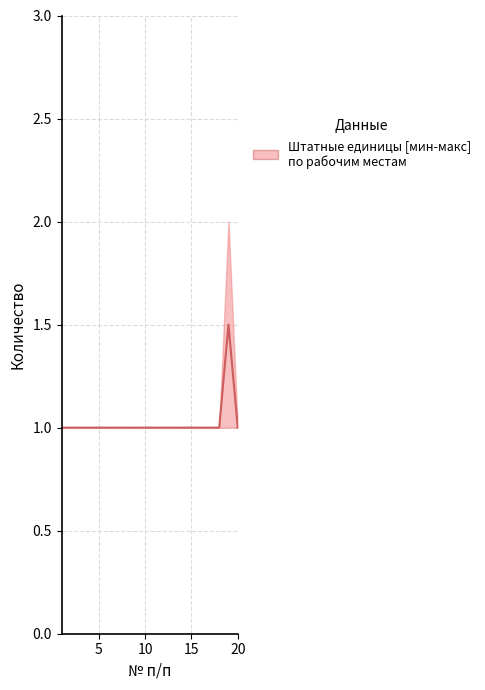

Reading left to right, transcribe all the data shown in this chart.

1.0	1.0	1.0	1.0	1.0	1.0	1.0	1.0	1.0	1.0	1.0	1.0	1.0	1.0	1.0	1.0	1.0	1.0	1.5	1.0